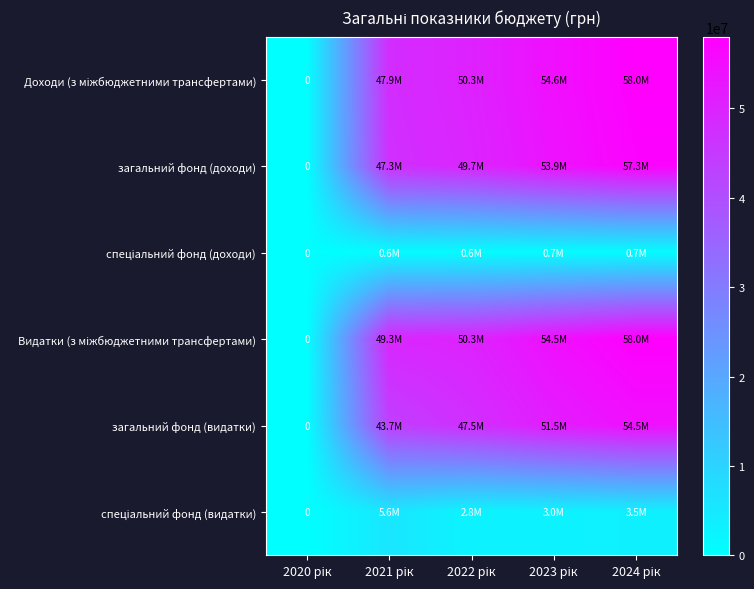

At which label is спеціальний фонд (видатки) closest to 2815660?

2022 рік